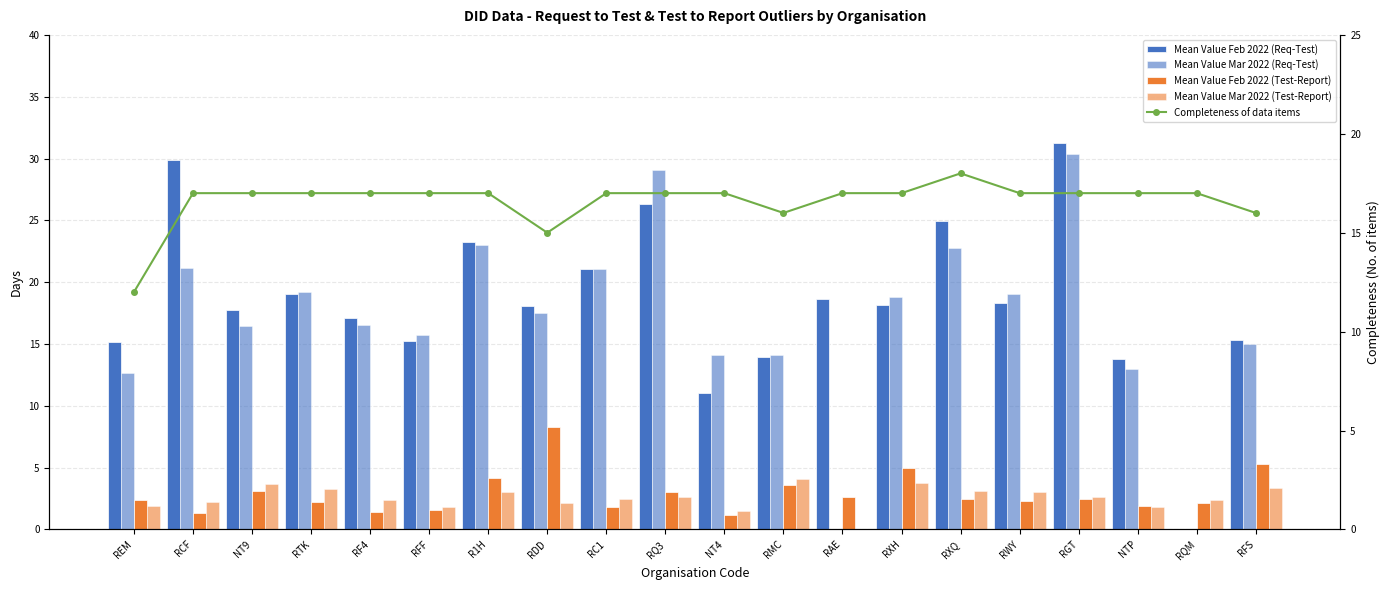

Is it true that Mean Value Mar 2022 (Req-Test) equals 17.5 at RDD?

True